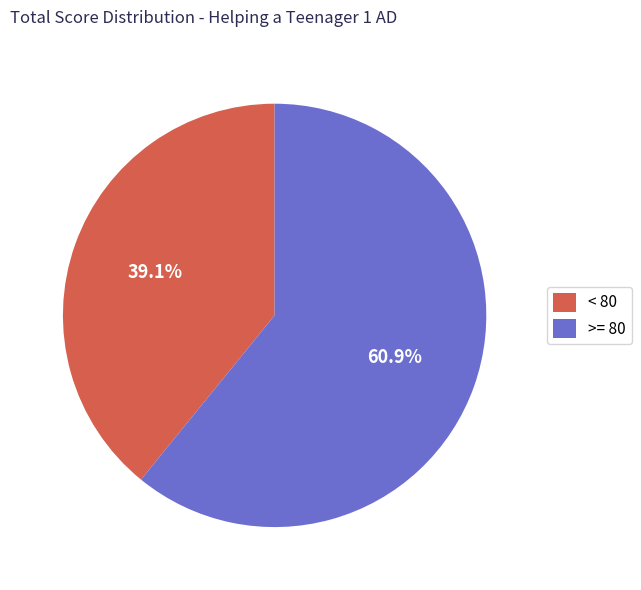

Between < 80 and >= 80, which is larger?

>= 80